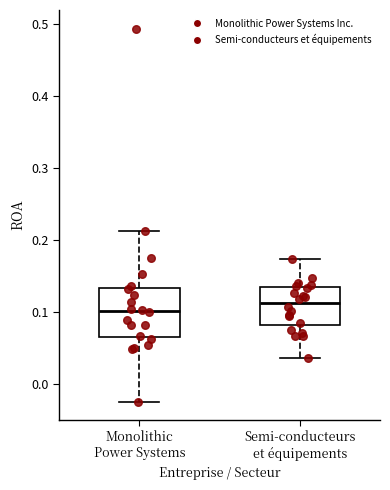

Reading left to right, read every box against the y-axis: the position of its median line, the range the box covers, and the ends of its whiskers. The values are not printed on the chart, so give them approximately, as read against the axis.

Monolithic Power Systems: median 0.10, box 0.07 to 0.13, whiskers -0.02 to 0.21
Semi-conducteurs et équipements: median 0.11, box 0.08 to 0.13, whiskers 0.04 to 0.17